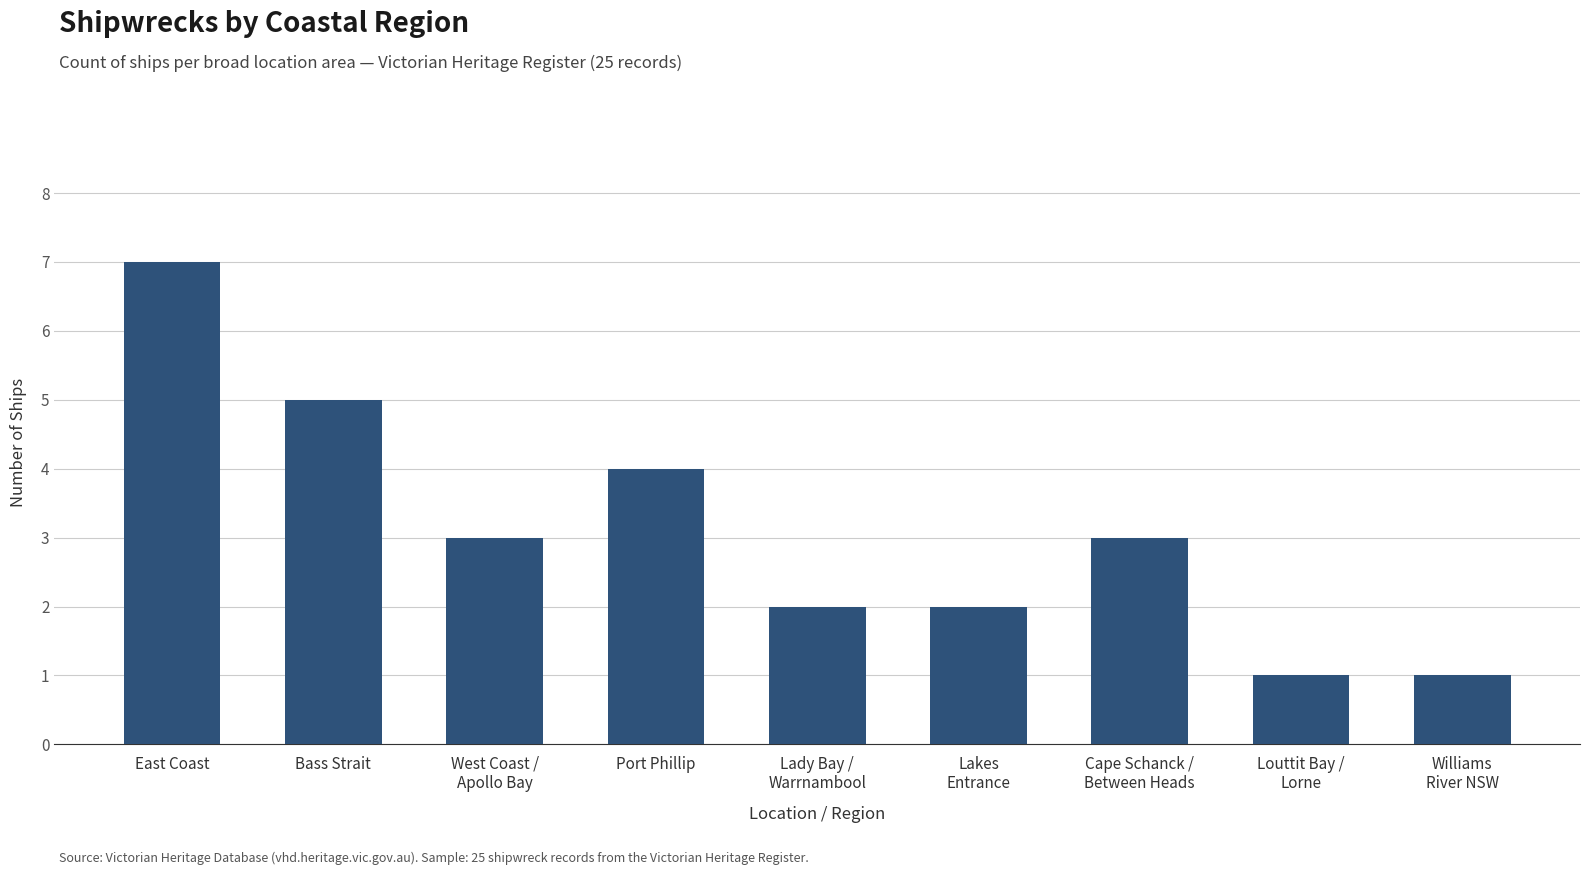

Are the bars grouped side by side (vs. stacked)?

No